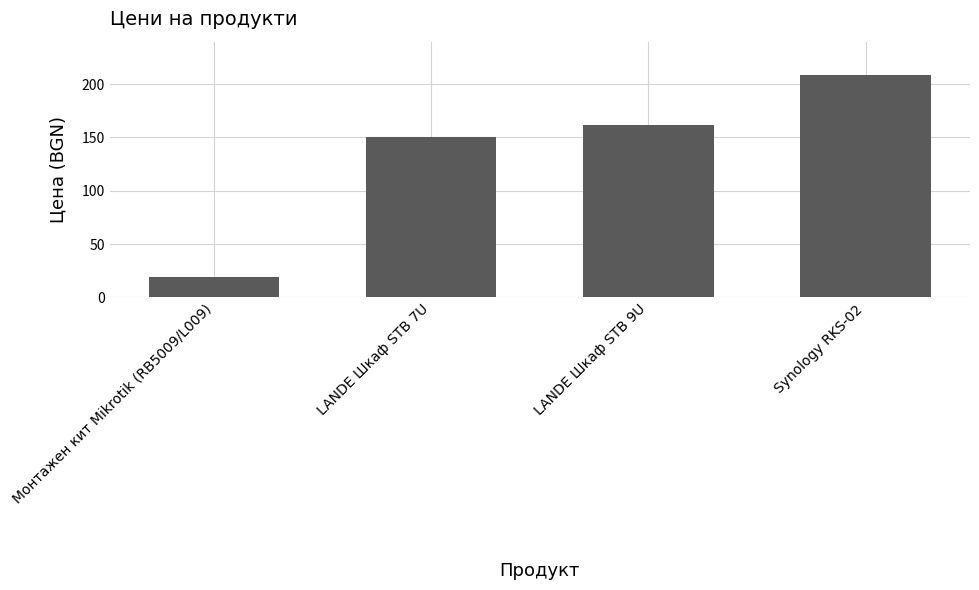

Reading right to left, what are all the values shown in this chart?

208.5	162.0	150.0	18.9